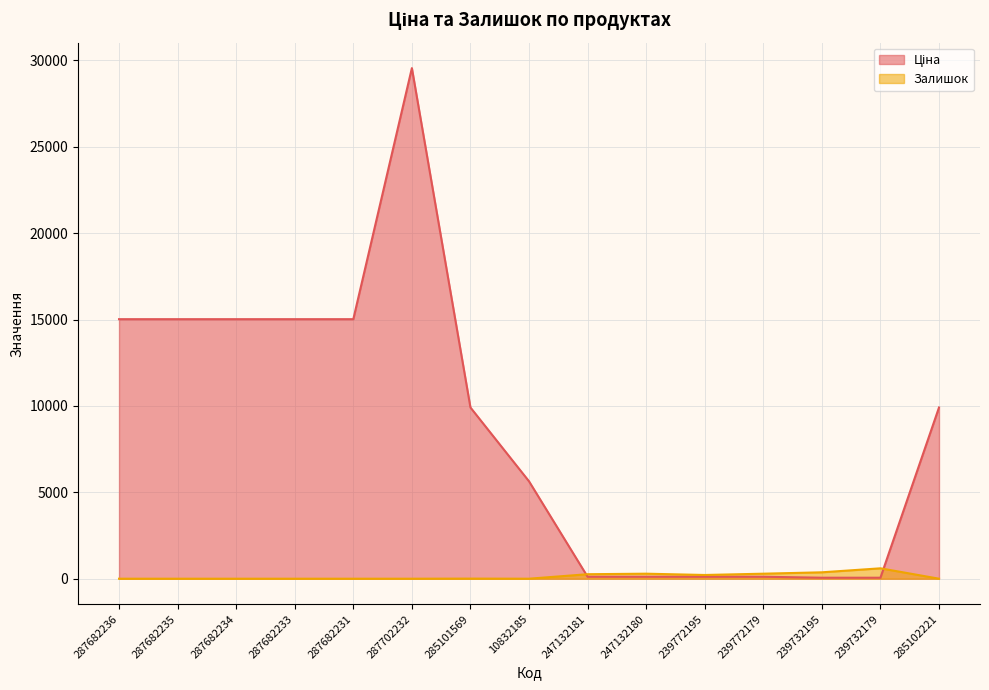

After their last crossing, which series has the higher values: Залишок or Ціна?

Ціна